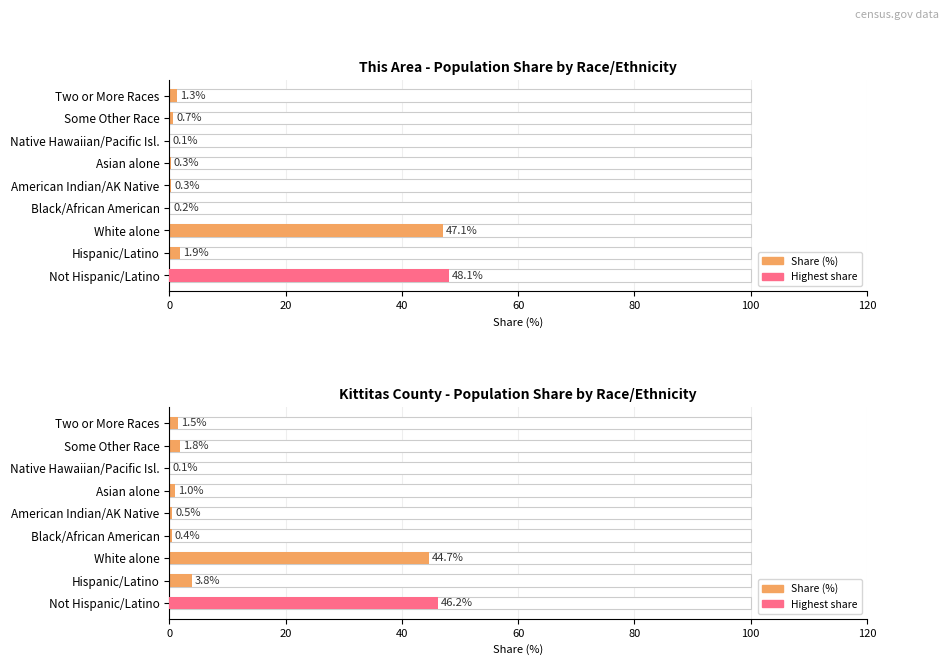

Is it true that the value at Hispanic/Latino is 3.8?

True